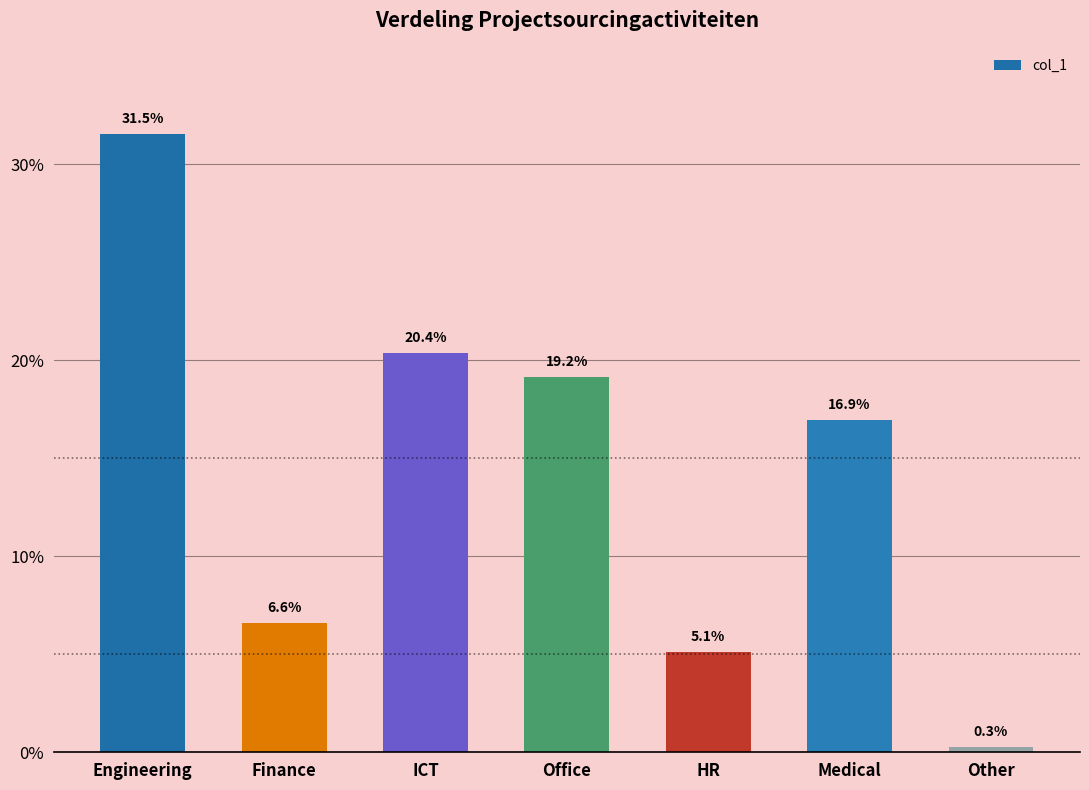

Are the bars horizontal?

No